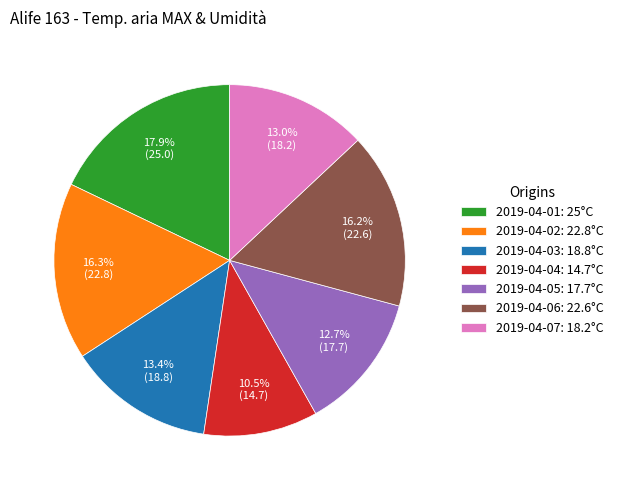

To the nearest percent, what is the combined percentage of 2019-04-06 and 2019-04-01?

34%